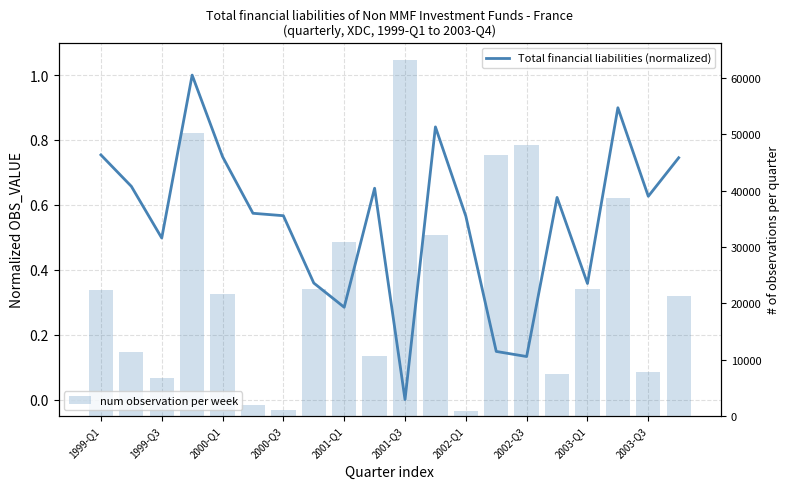

At which category is the sum across all series the highest?

2001-Q3